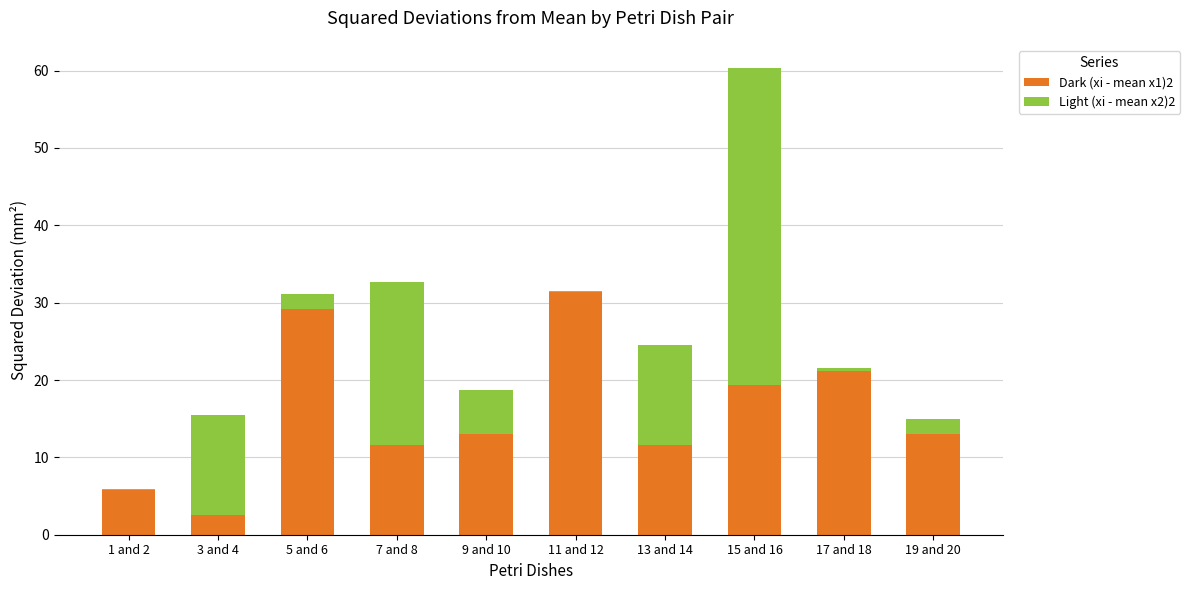

What is the total value across all series at 3 and 4?

15.5